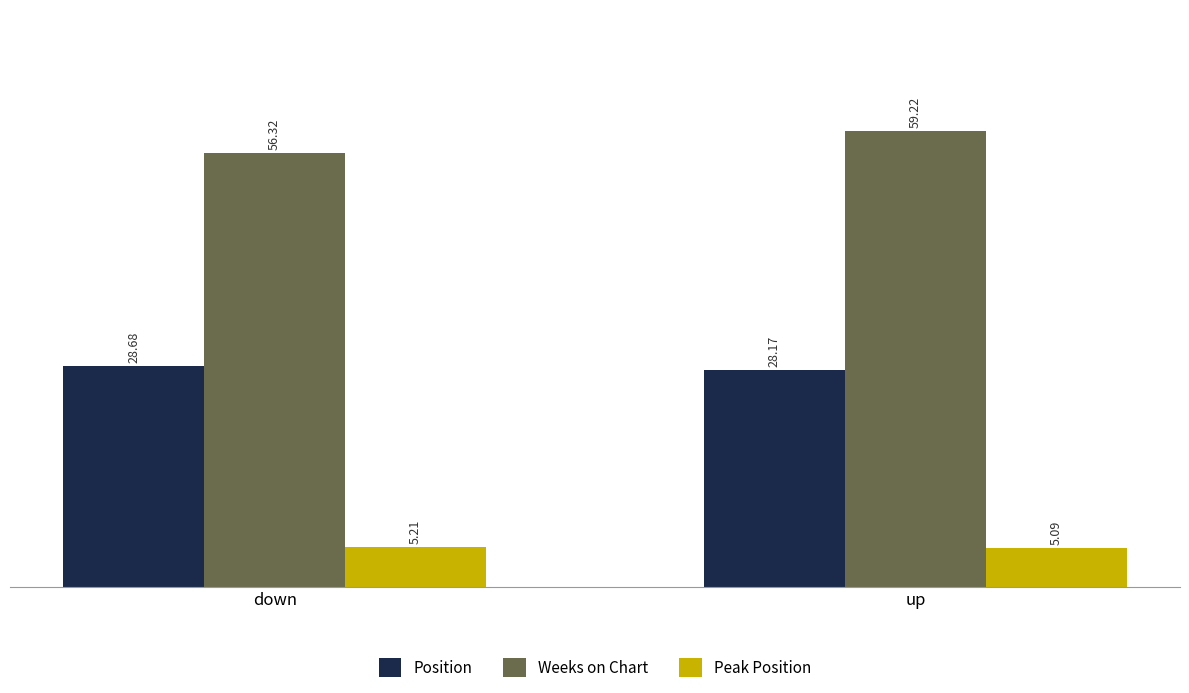

Reading right to left, list all the values displayed in this chart.

Position: 28.2	28.7
Weeks on Chart: 59.2	56.3
Peak Position: 5.1	5.2